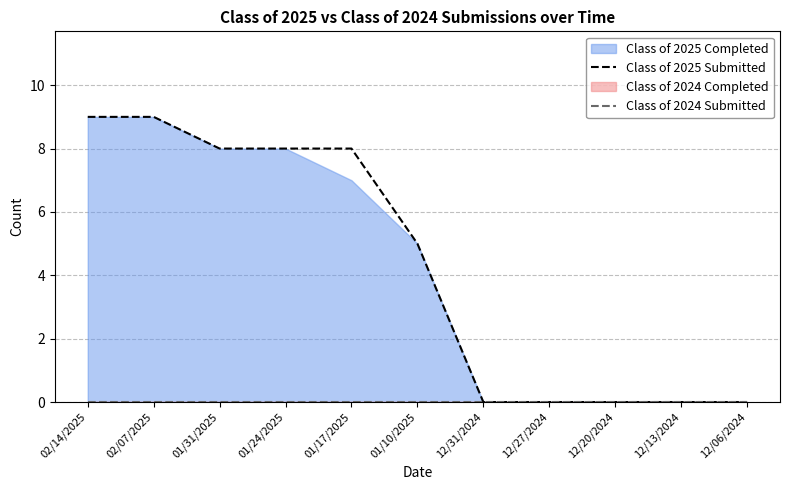

How many categories are shown in the chart?

11